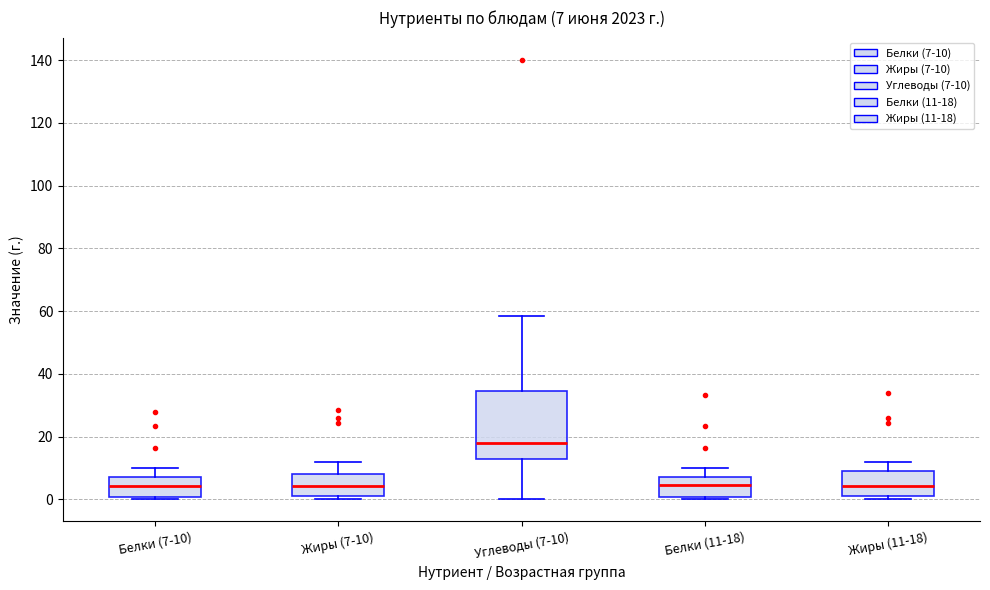

Comparing the boxes themselves (not the whiskers), which one is the tallest?

Углеводы (7-10)